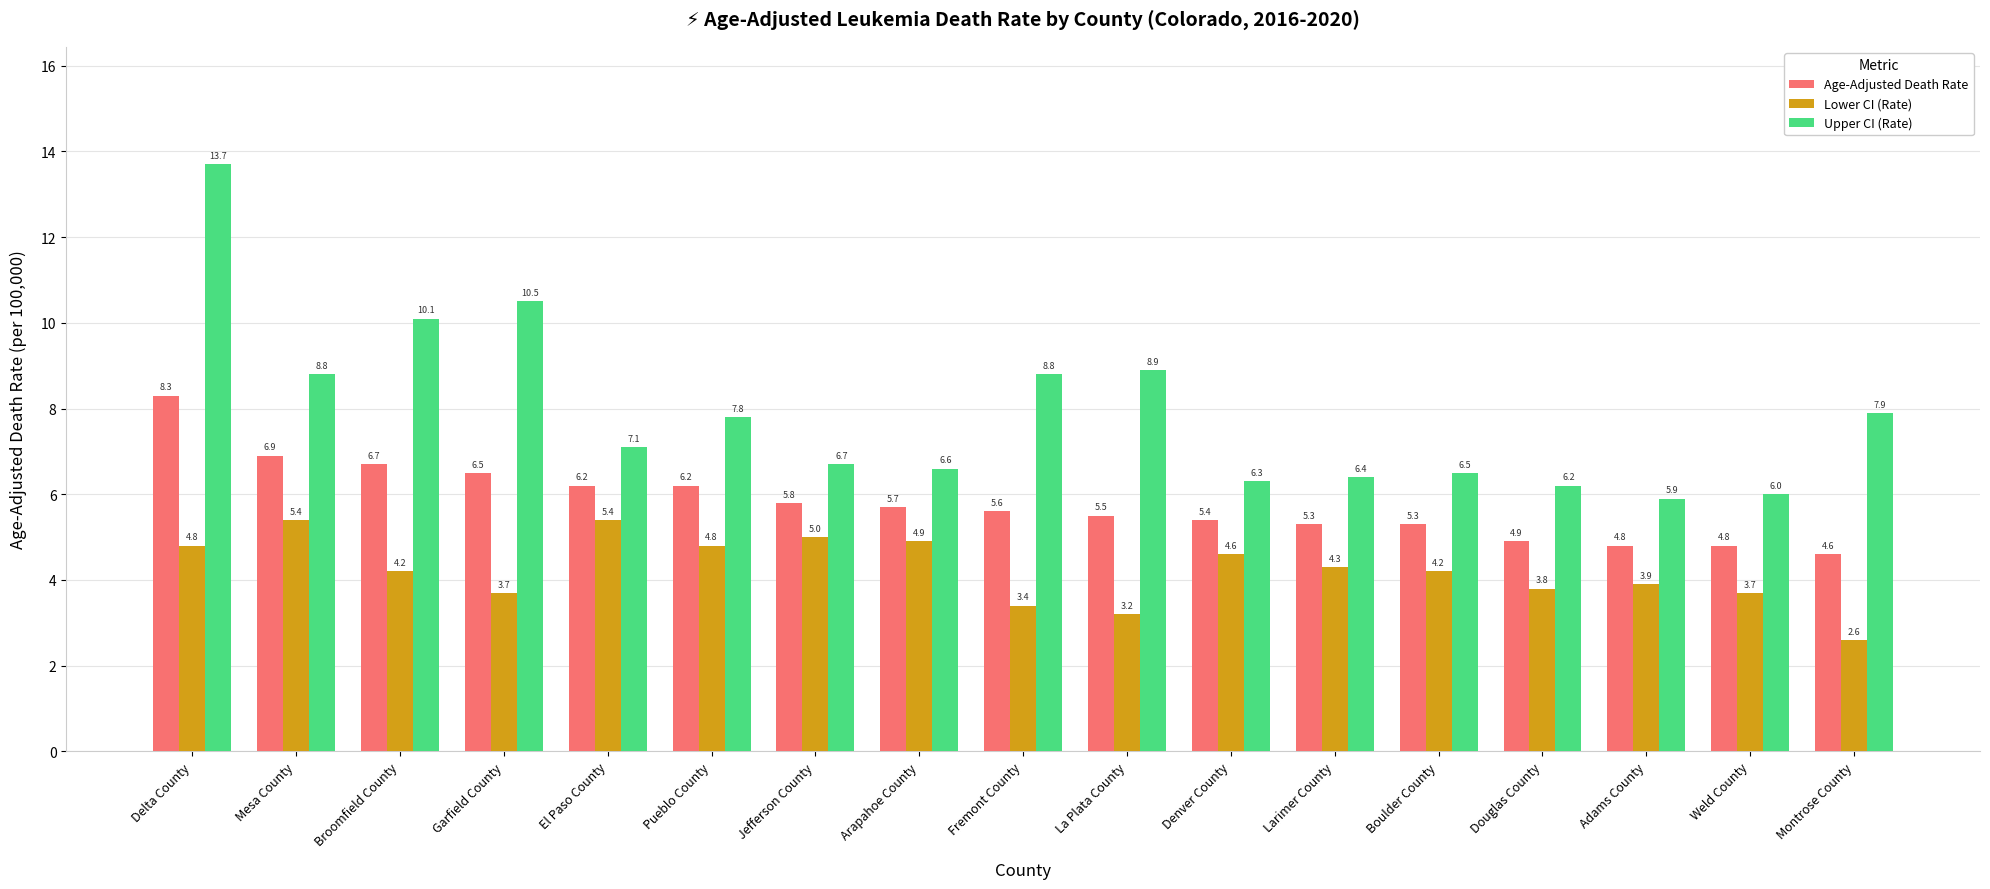

Which series changed the most between Garfield County and Weld County?

Upper CI (Rate)